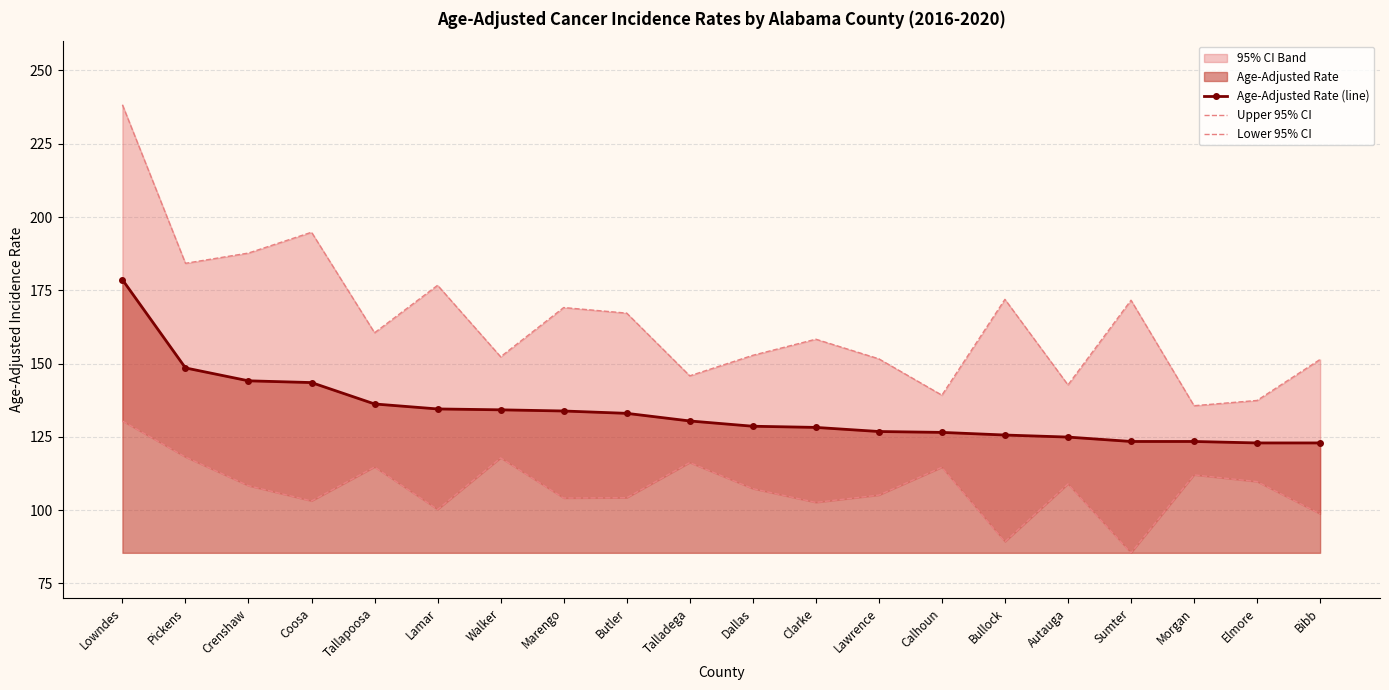

Which series changed the most between Crenshaw and Clarke?

Upper 95% CI